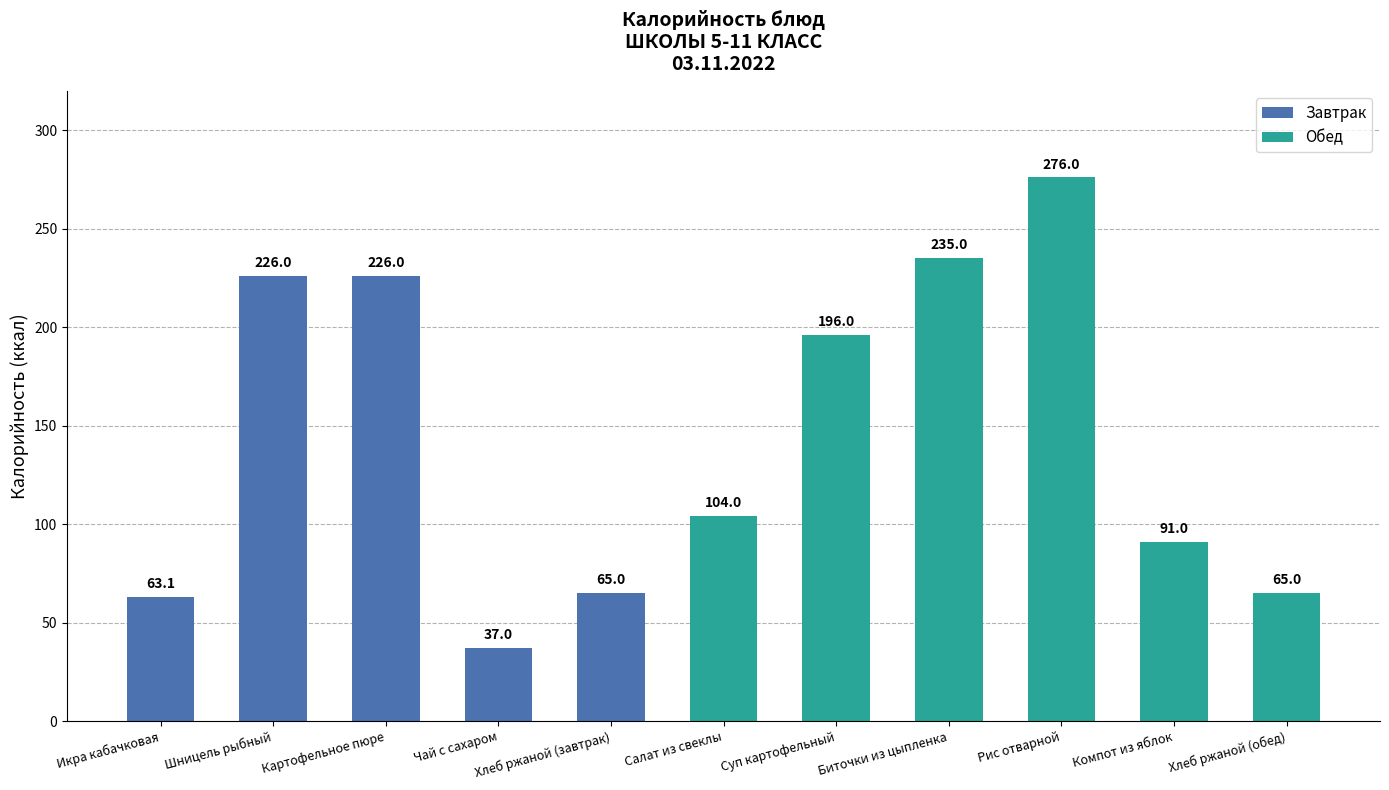

What is the difference between the maximum and minimum values?

239.0